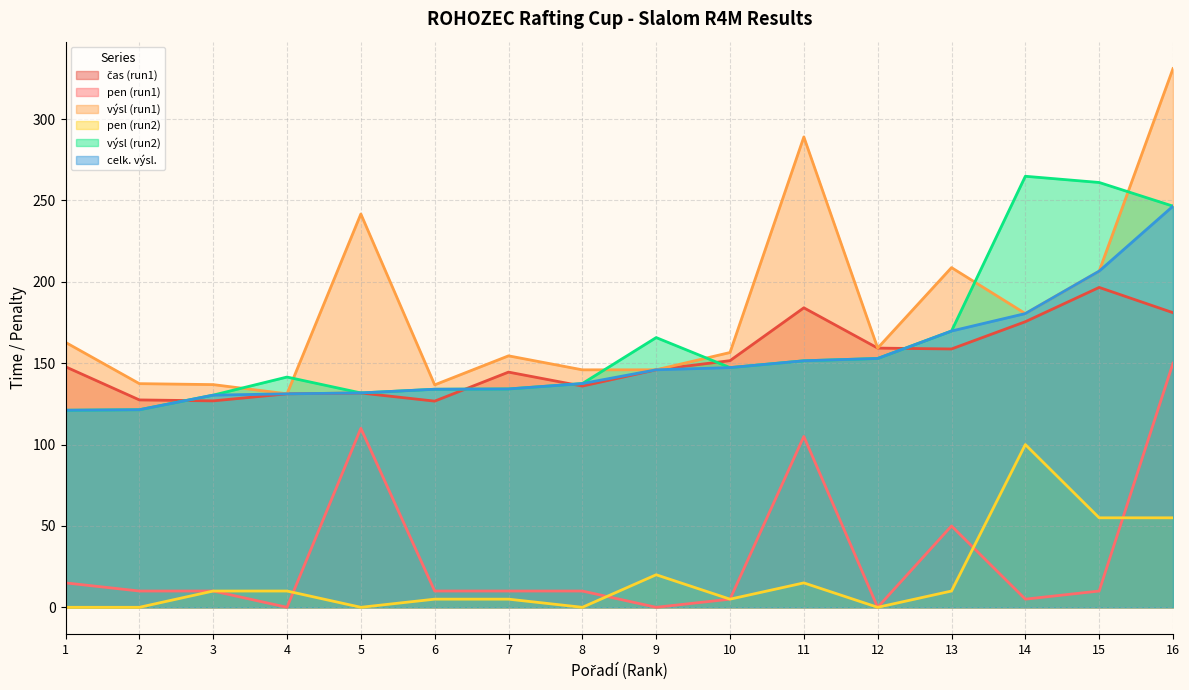

Reading right to left, extract all data points from this chart.

čas (run1): 181.0	196.6	175.5	158.8	159.3	184.0	151.6	145.9	135.9	144.5	126.7	131.7	131.2	126.8	127.4	147.8
pen (run1): 150.0	10.0	5.0	50.0	0.0	105.0	5.0	0.0	10.0	10.0	10.0	110.0	0.0	10.0	10.0	15.0
výsl (run1): 331.0	206.6	180.5	208.8	159.3	289.0	156.6	145.9	145.9	154.5	136.7	241.7	131.2	136.8	137.4	162.8
pen (run2): 55.0	55.0	100.0	10.0	0.0	15.0	5.0	20.0	0.0	5.0	5.0	0.0	10.0	10.0	0.0	0.0
výsl (run2): 246.5	261.1	264.9	169.8	152.9	151.5	147.3	165.8	137.5	134.2	134.0	131.7	141.5	130.4	121.4	121.1
celk. výsl.: 246.5	206.6	180.5	169.8	152.9	151.5	147.3	145.9	137.5	134.2	134.0	131.7	131.2	130.4	121.4	121.1